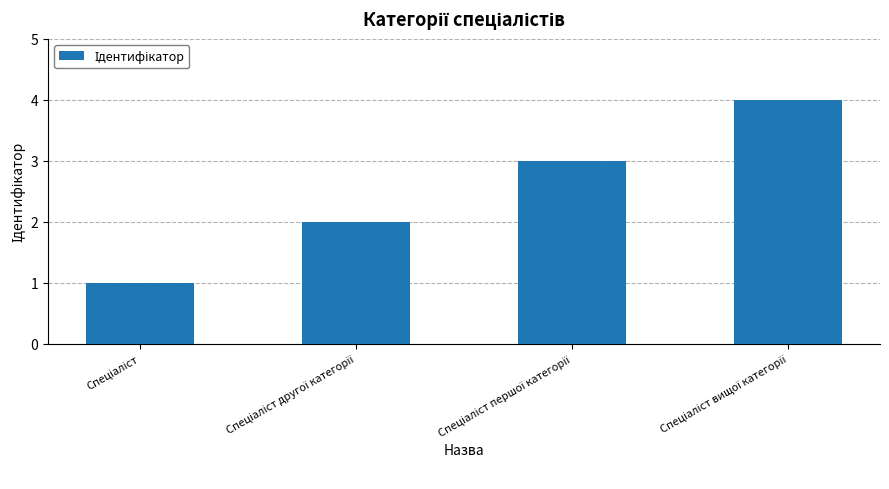

What is the difference between the maximum and minimum values?

3